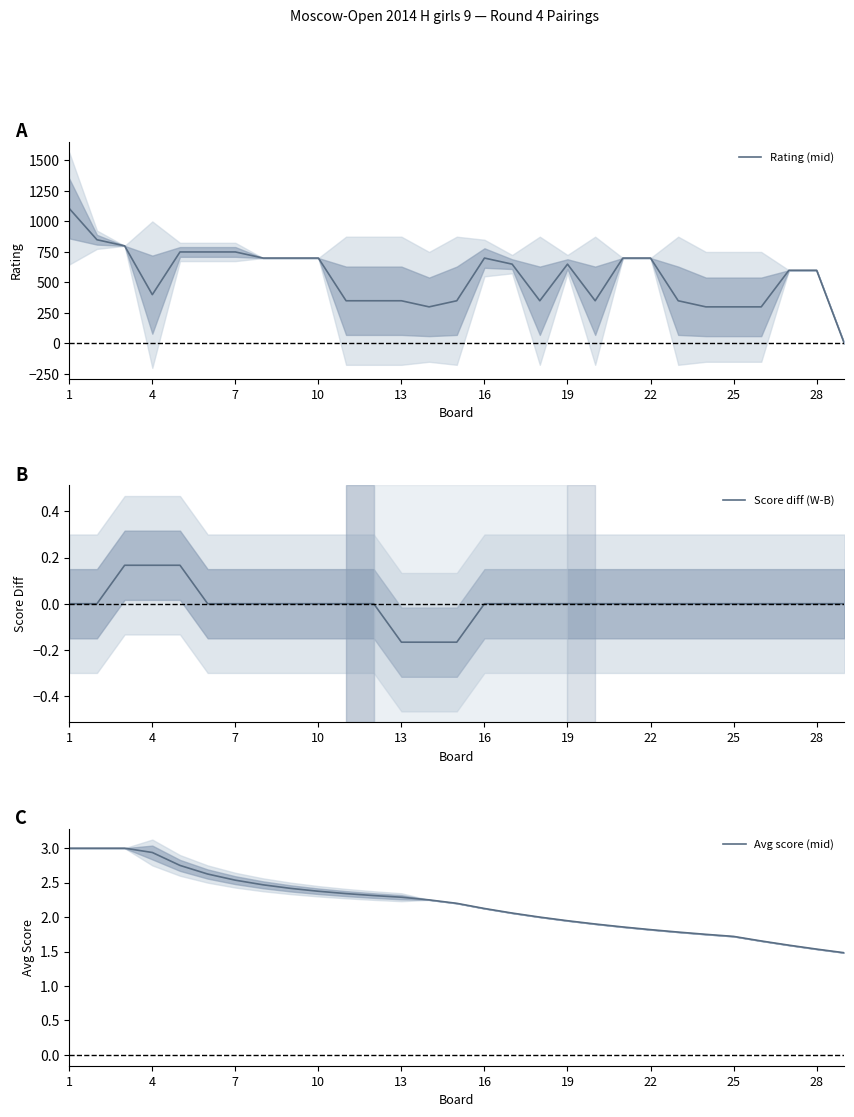

What is the highest value of the Rating (mid) series?

1106